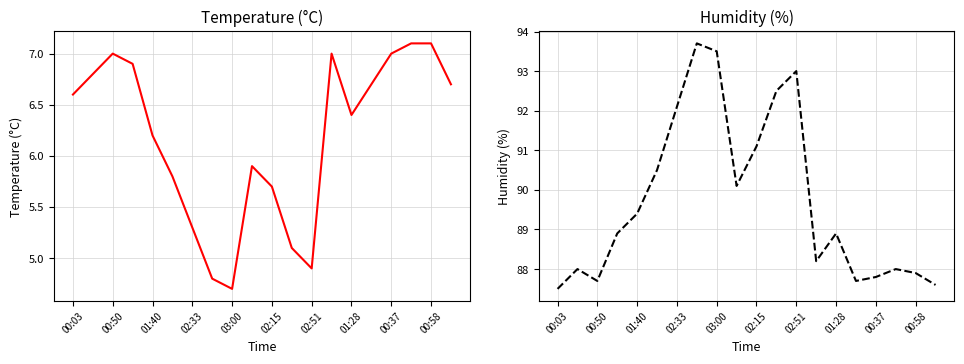

At how many categories does at least one series exceed 21?

20